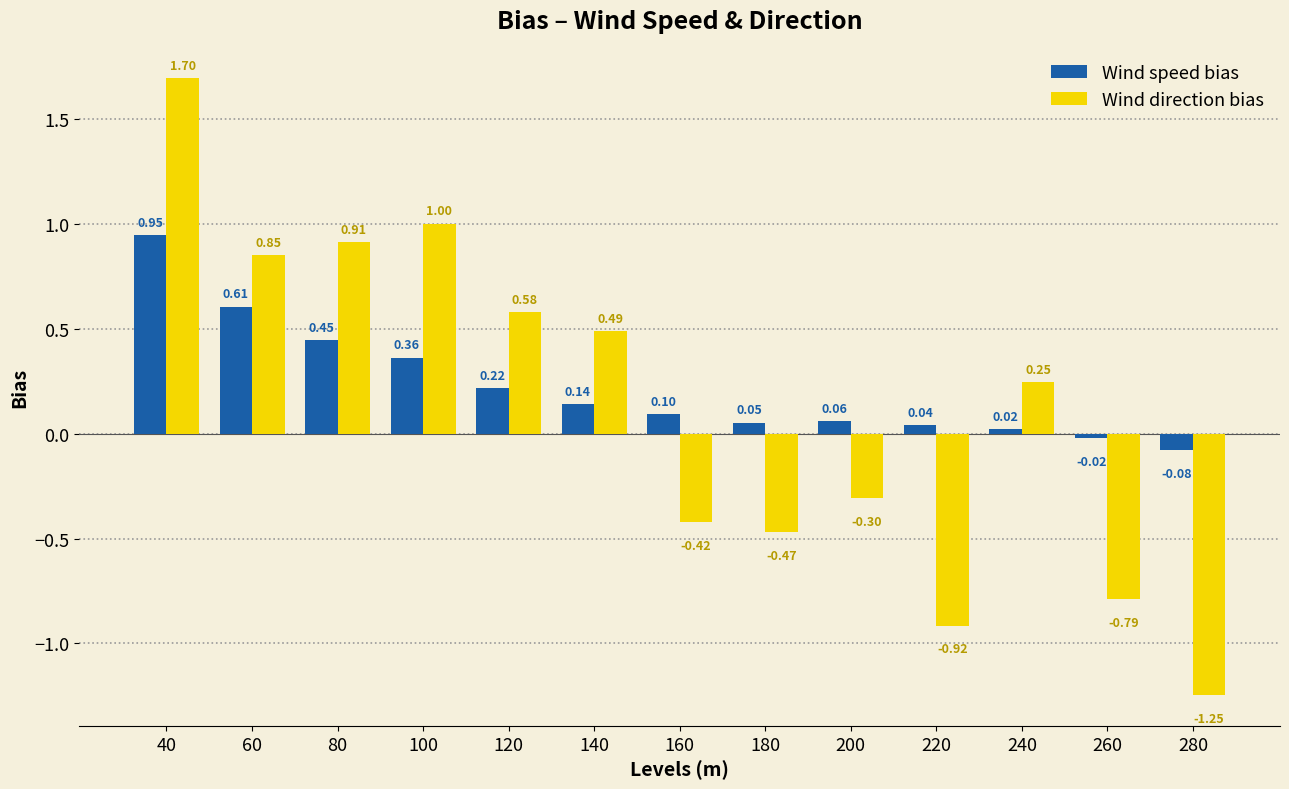

Which category has the lowest value in the Wind direction bias series?

280